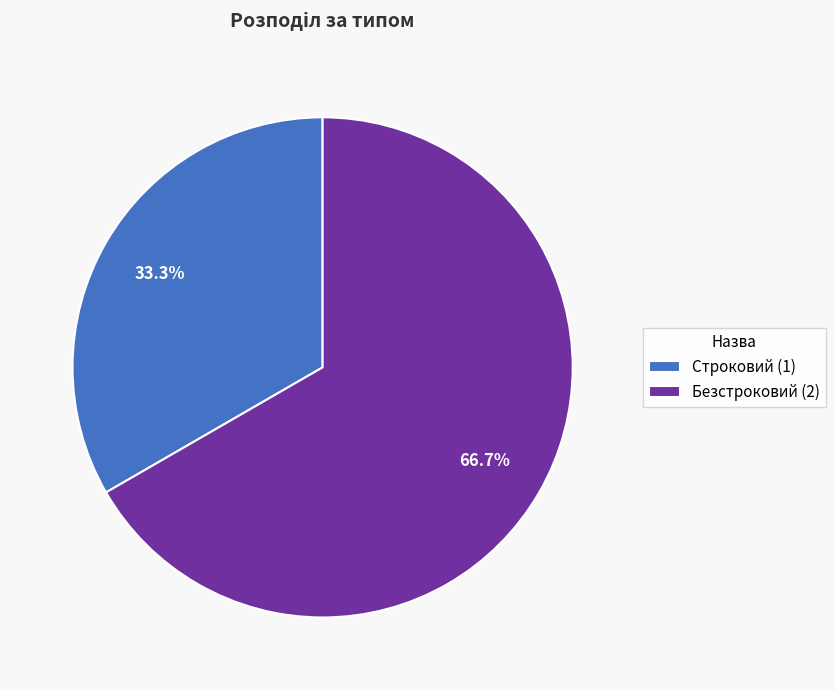

Is it true that Строковий is 41% of the pie?

False